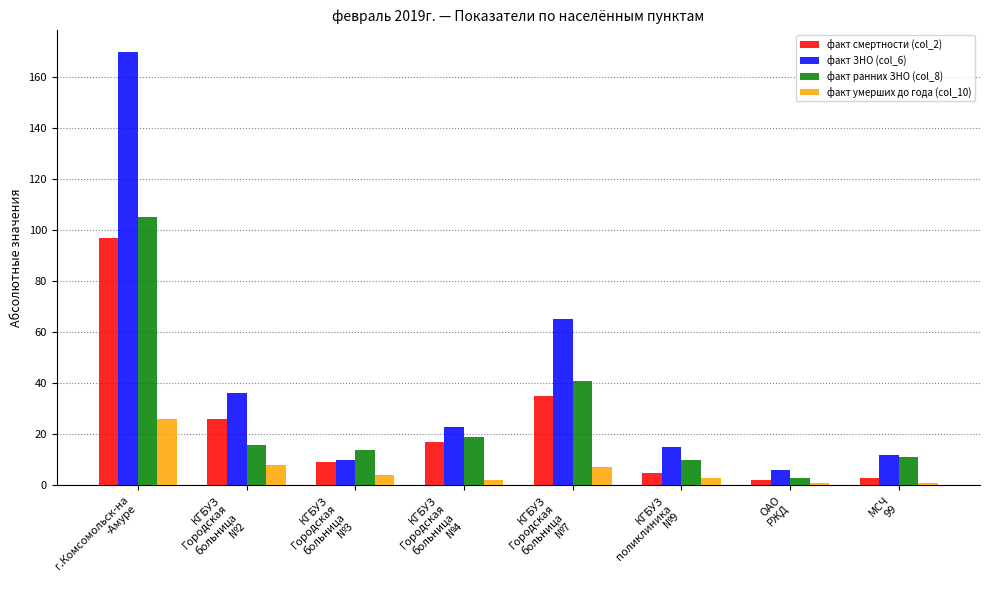

How many data points does each series have?

8